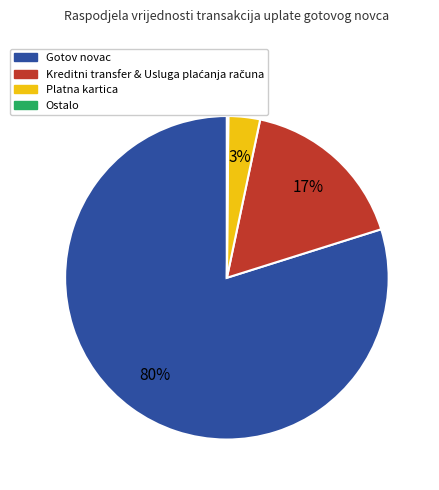

To the nearest percent, what is the difference between the largest and smallest slice percentages?

80%